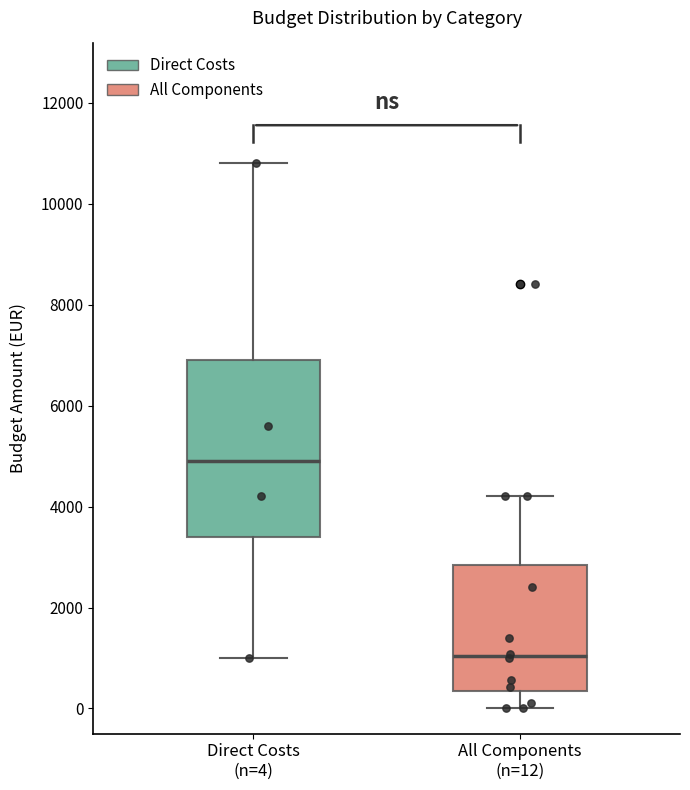

Which box is the tallest, from its lower edge to its upper edge?

Direct Costs (n=4)